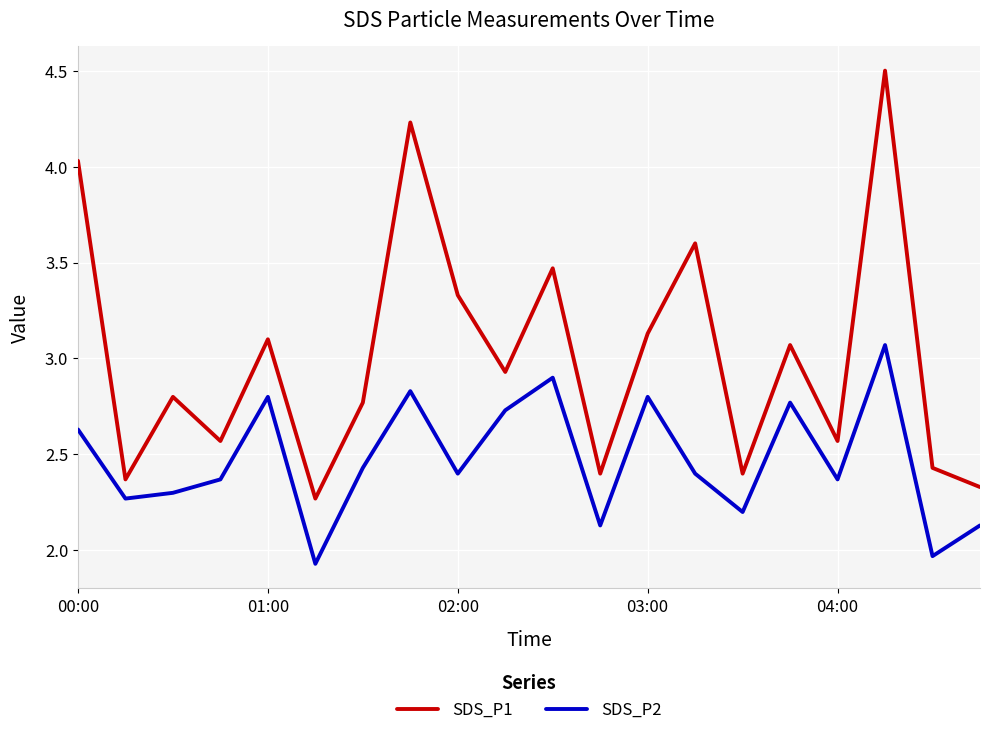

Which series has the largest total across all categories?

SDS_P1